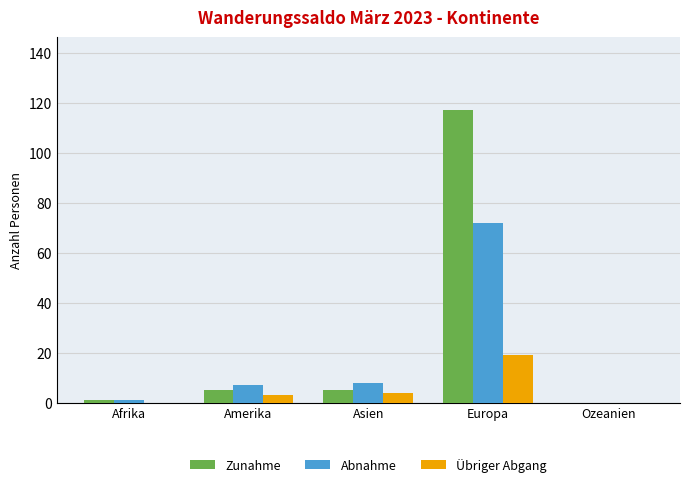

What is the sum of the Übriger Abgang values at Amerika and Europa?

22